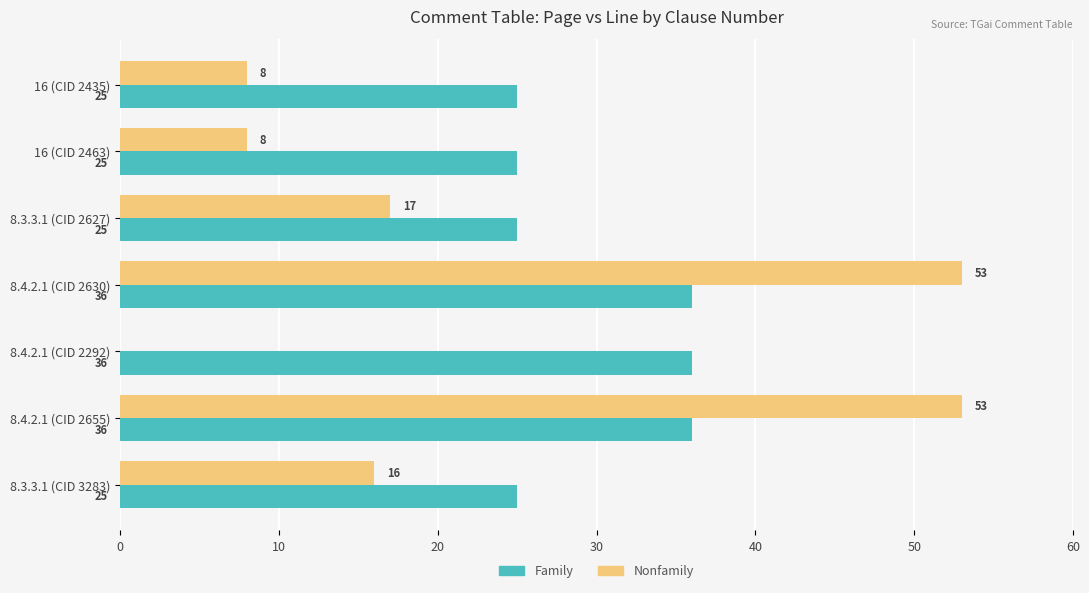

Where is Nonfamily nearest to the value 26?

8.3.3.1 (CID 2627)